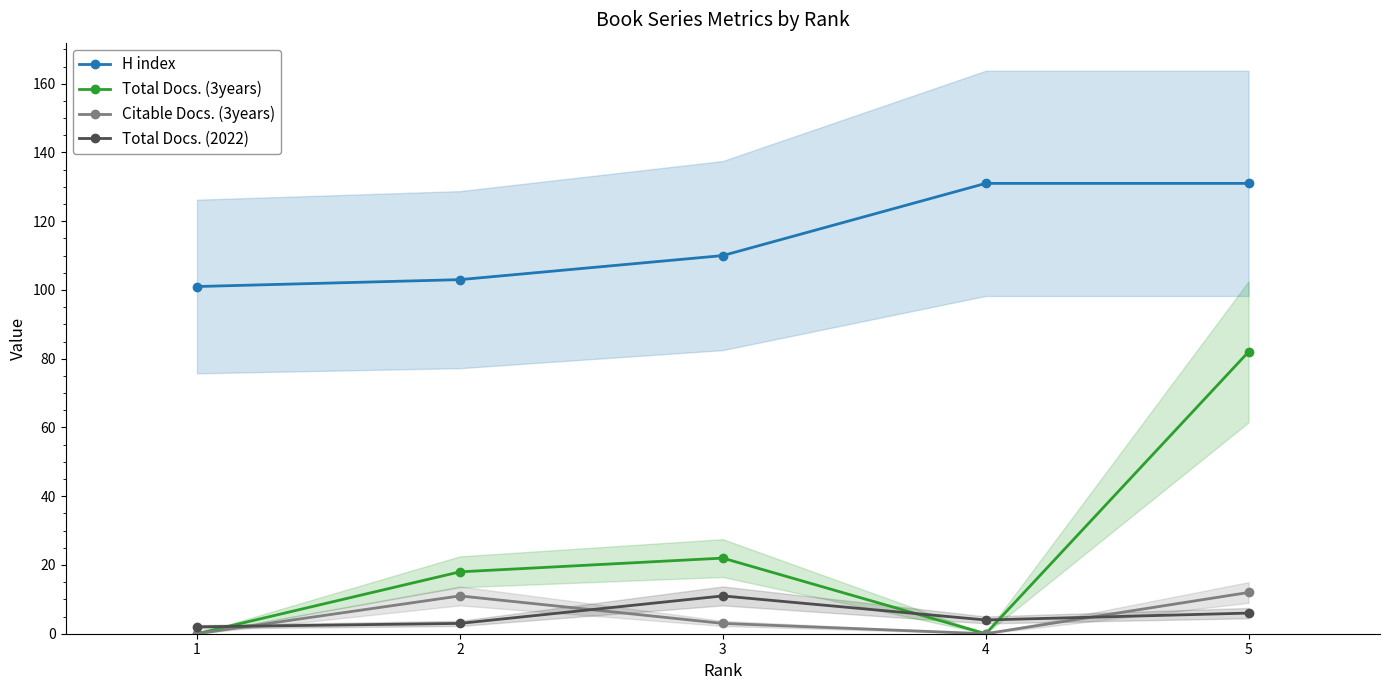

True or false: Total Docs. (3years) and H index cross at least once.

False